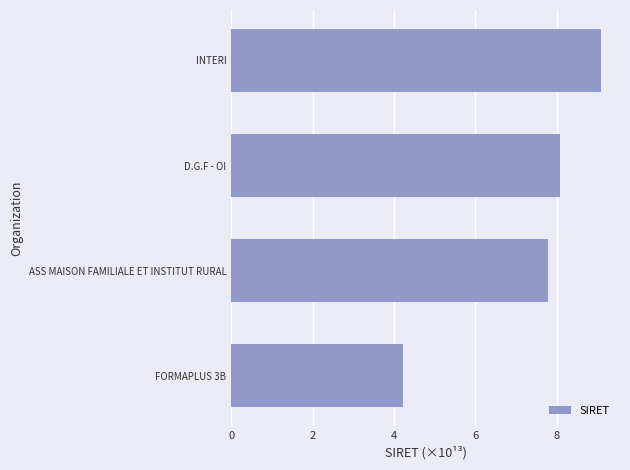

Reading bottom to top, transcribe all the data shown in this chart.

4.2	7.8	8.1	9.1